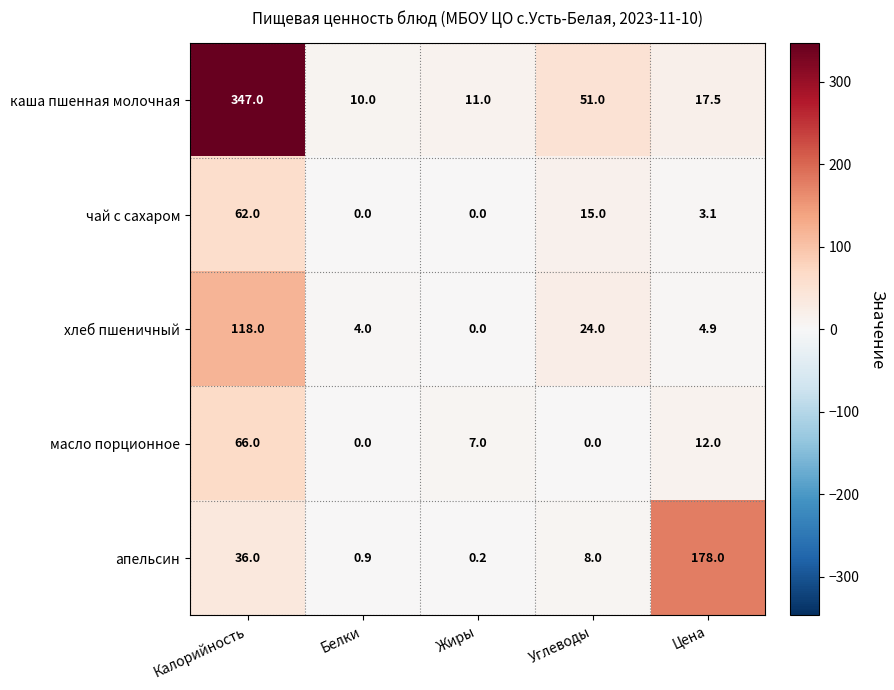

At which category is the sum across all series the highest?

Калорийность